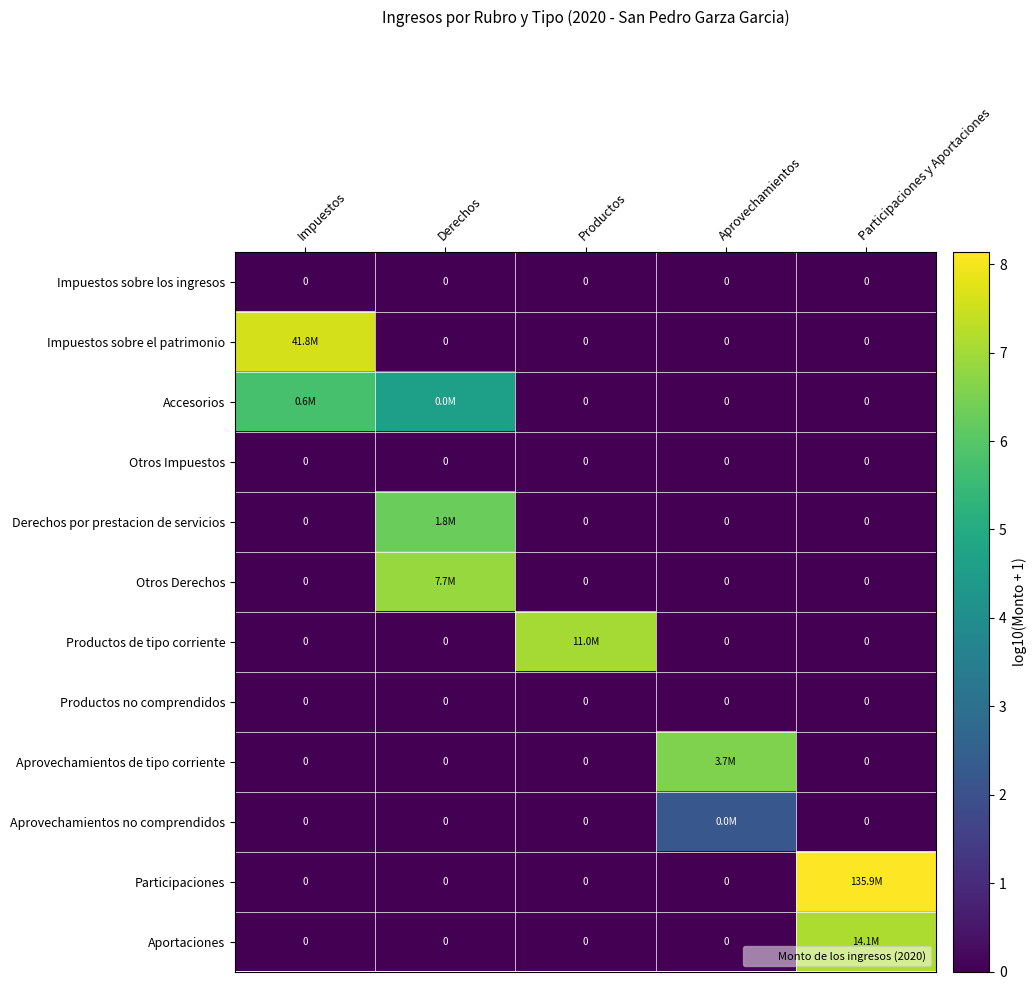

What is the difference between the highest and lowest values at Aprovechamientos?

6.6